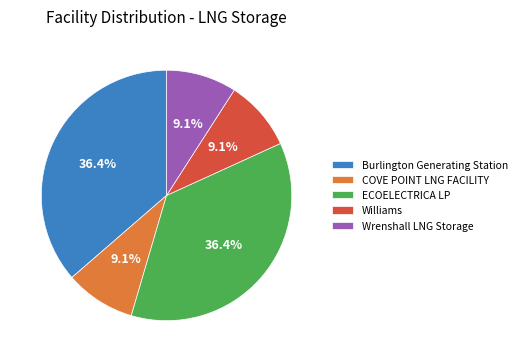

To the nearest percent, what is the average slice percentage?

20%